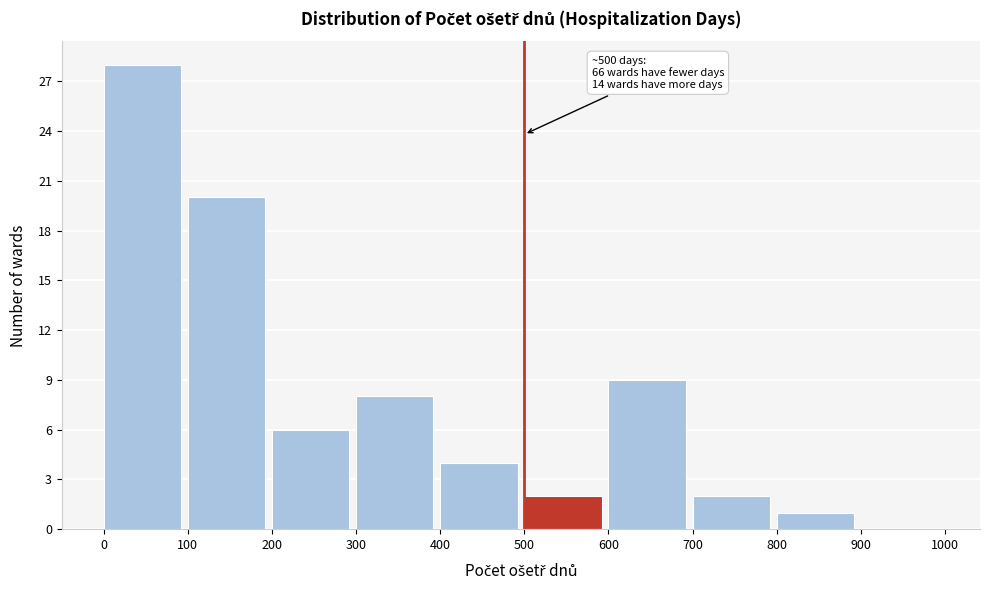

Over which range of the x-axis is the bar tallest?

0 to 100